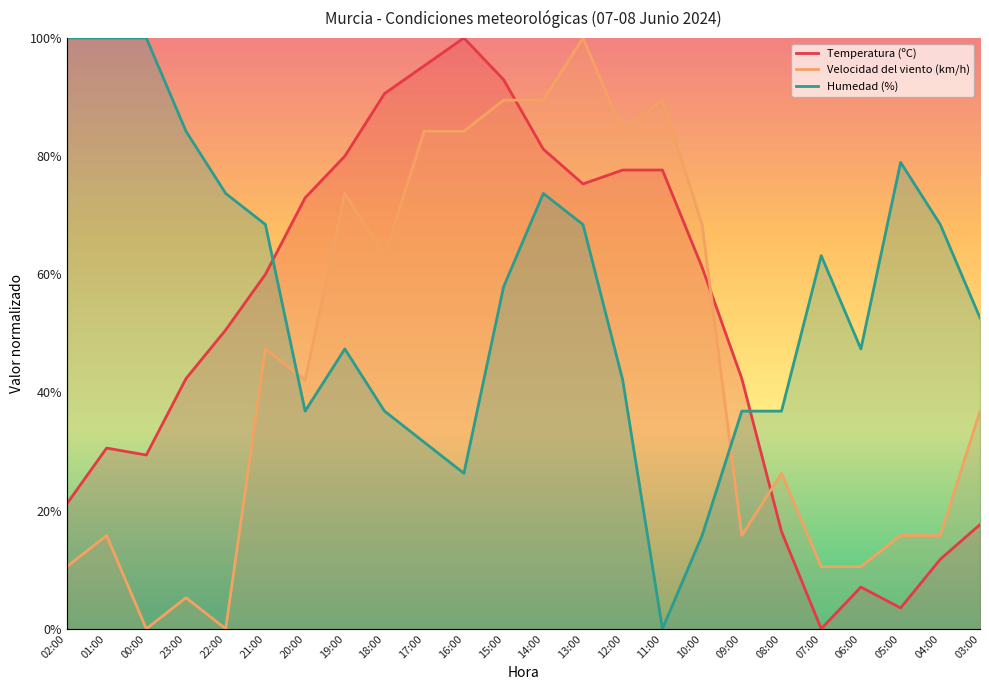

What are all the series names shown in the legend?

Temperatura (ºC), Velocidad del viento (km/h), Humedad (%)